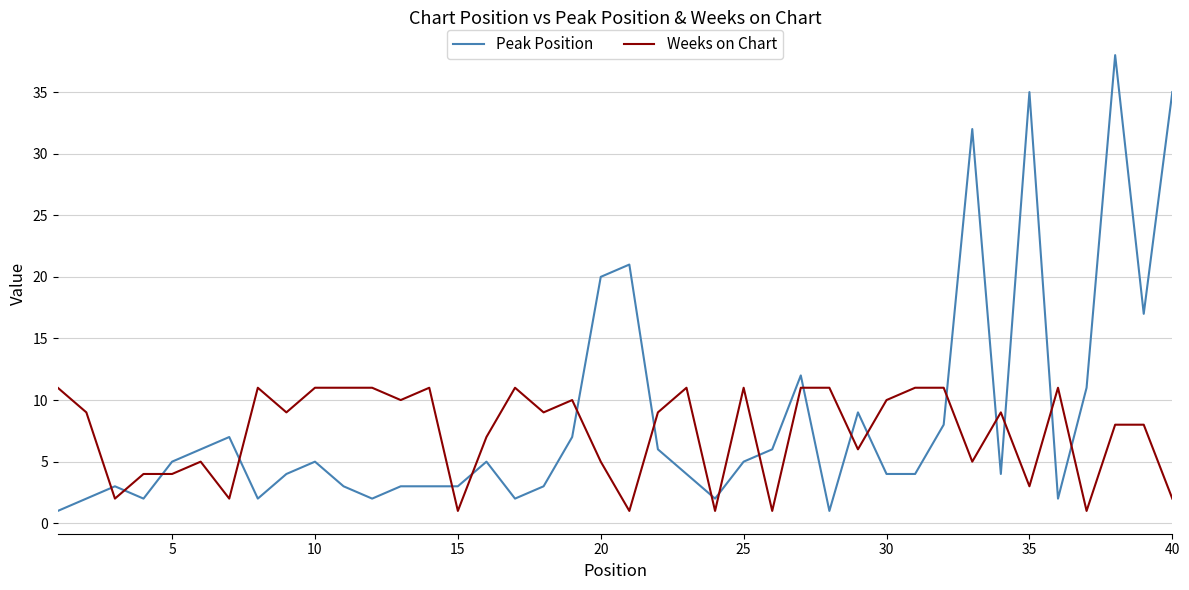

What is the greatest value displayed?

38